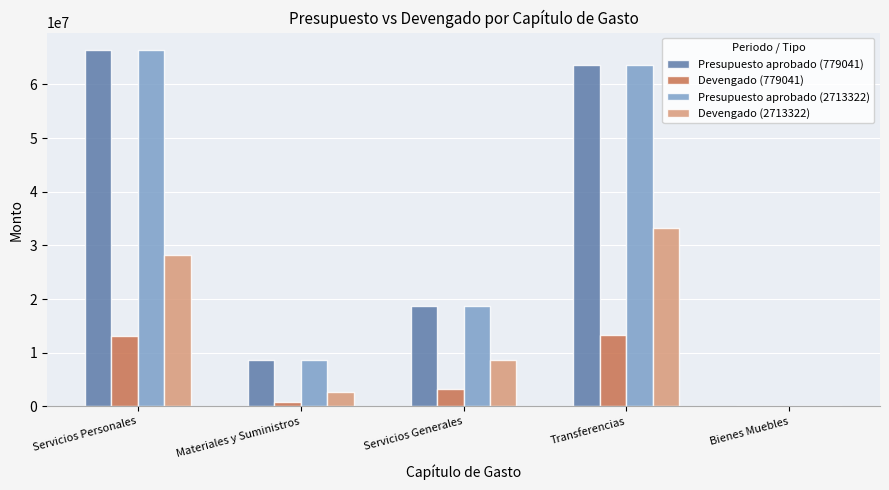

What is the total value across all series at Transferencias?

173766773